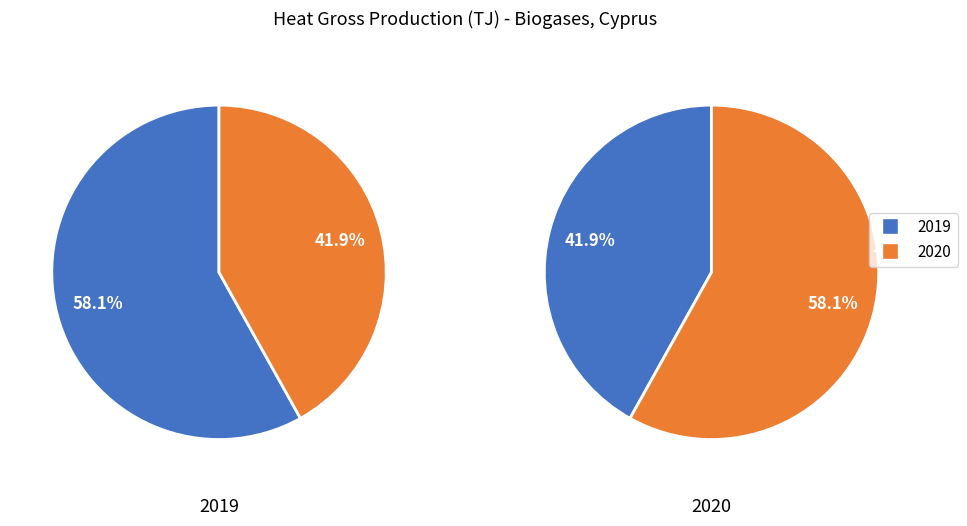

To the nearest percent, what is the difference between the largest and smallest slice percentages?

16%